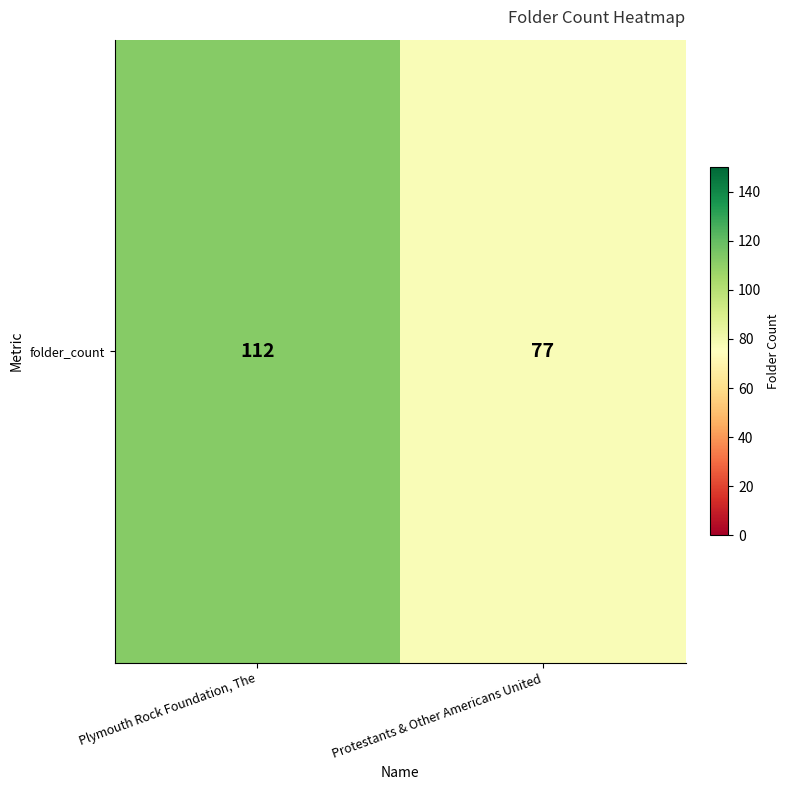

List the labels in order of value, largest first.

Plymouth Rock Foundation, The, Protestants & Other Americans United